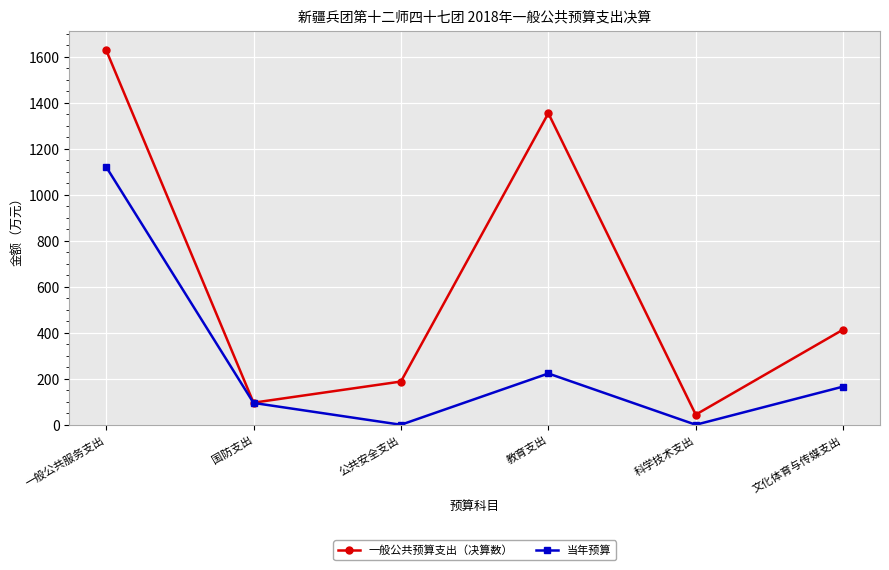

Does the chart have visible grid lines?

Yes